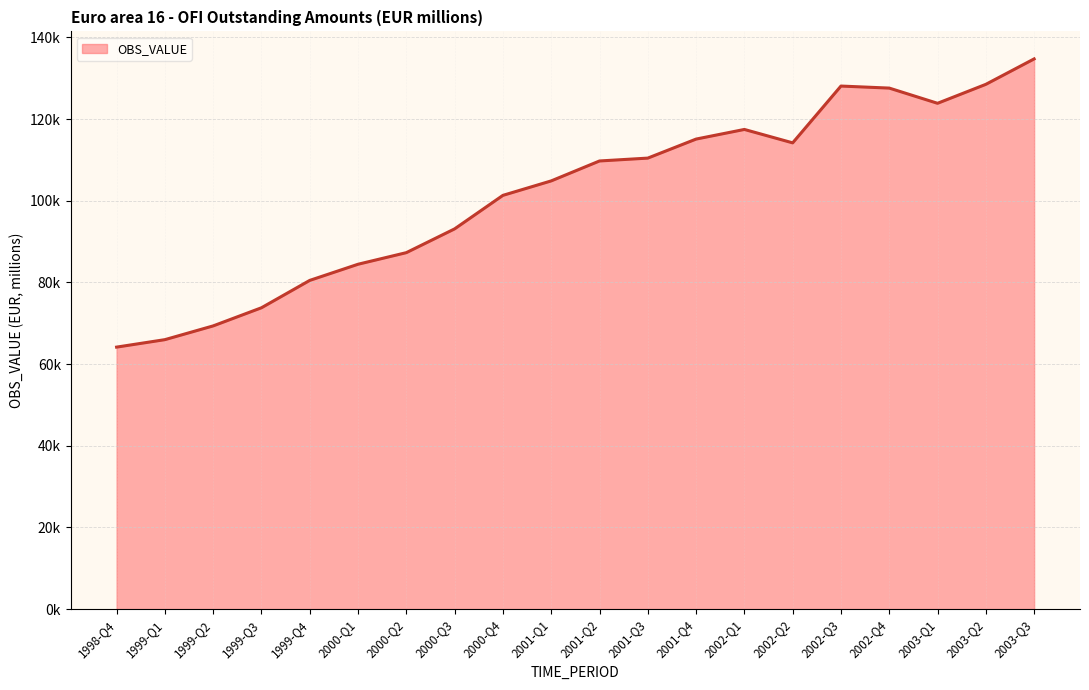

What is the average value?

101729.5